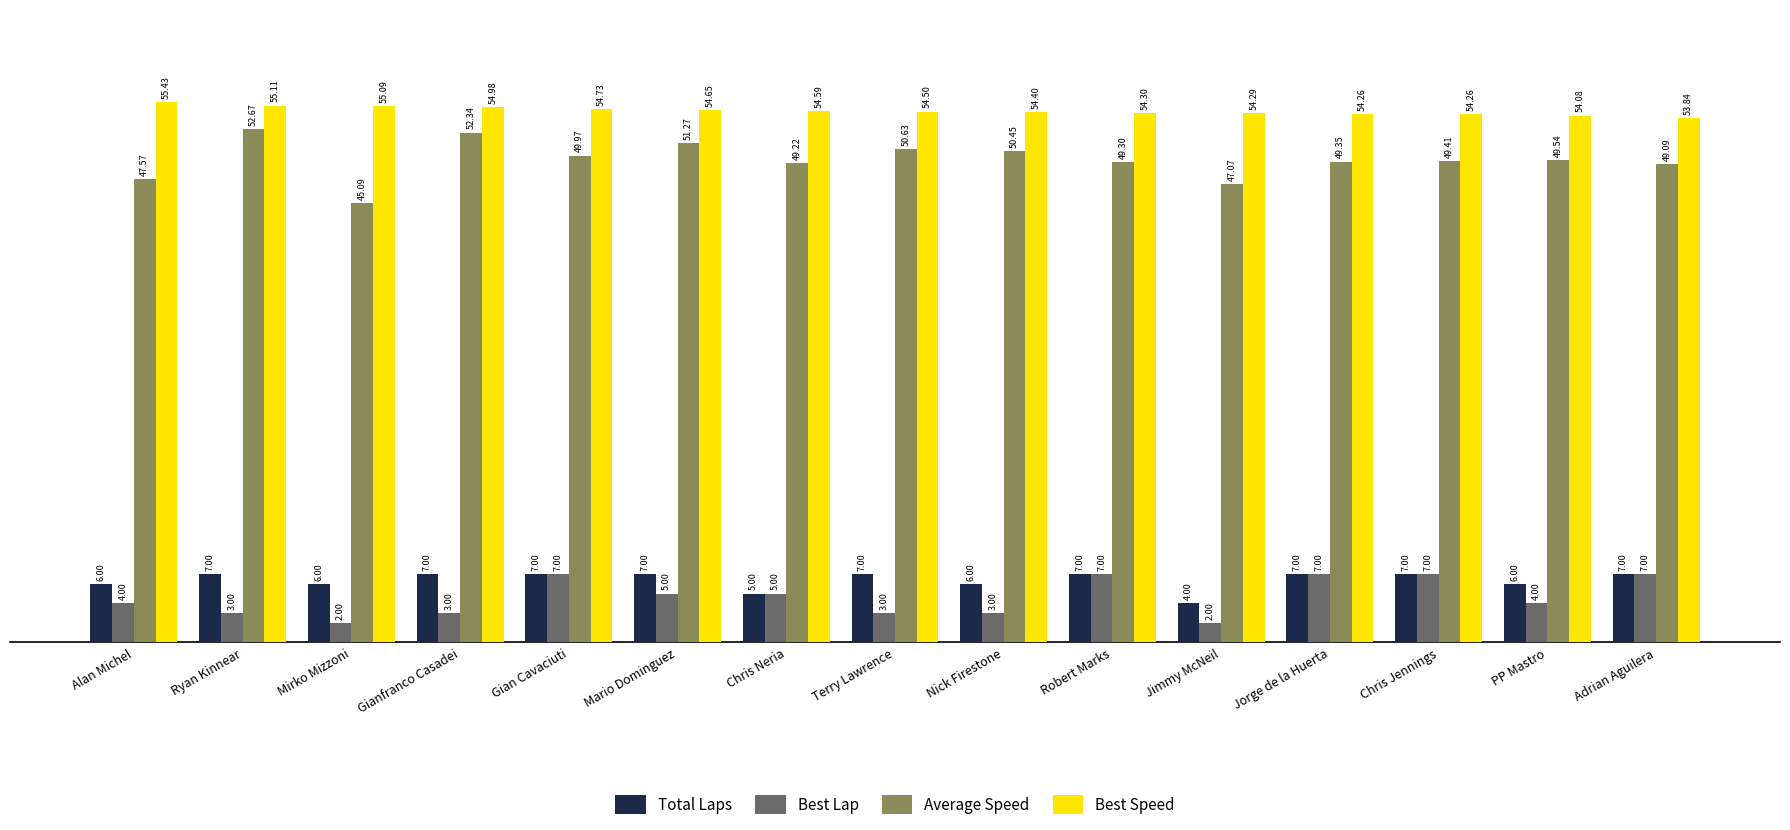

Where does the Average Speed series first go above 49?

Ryan Kinnear